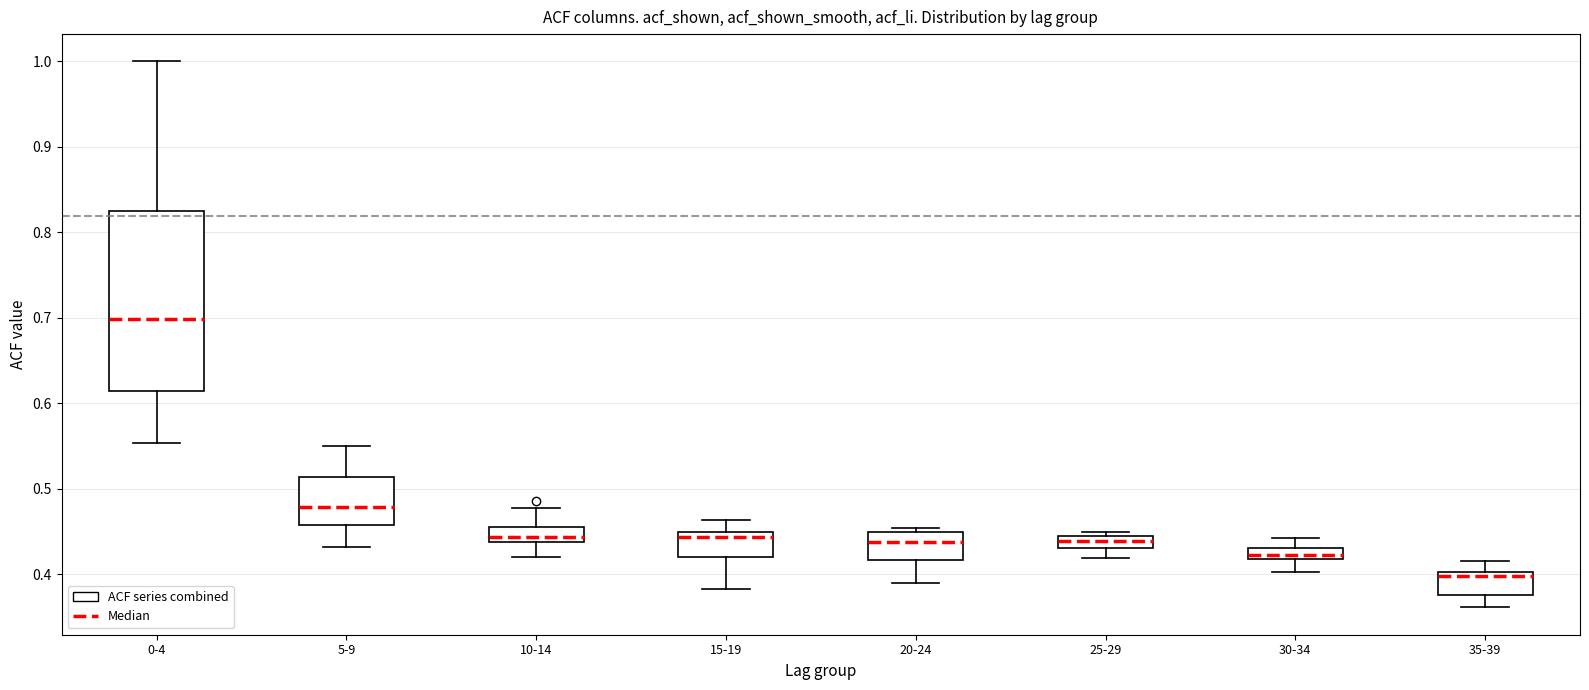

Which box's median line is the highest?

0-4